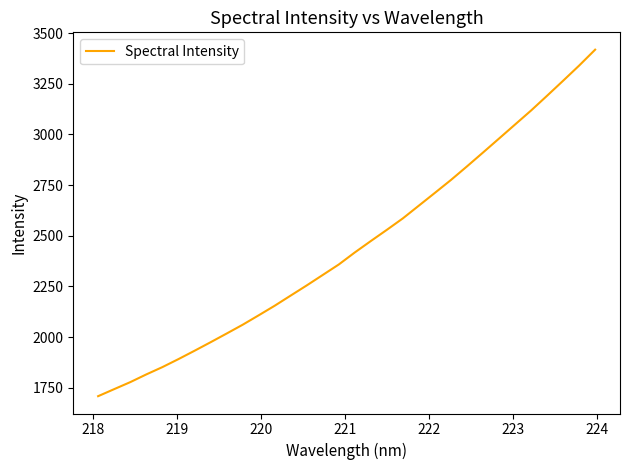

What is the smallest value displayed?

1708.7